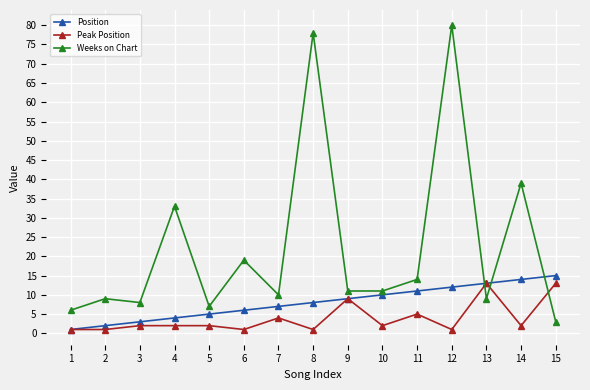

At how many categories does at least one series exceed 62?

2